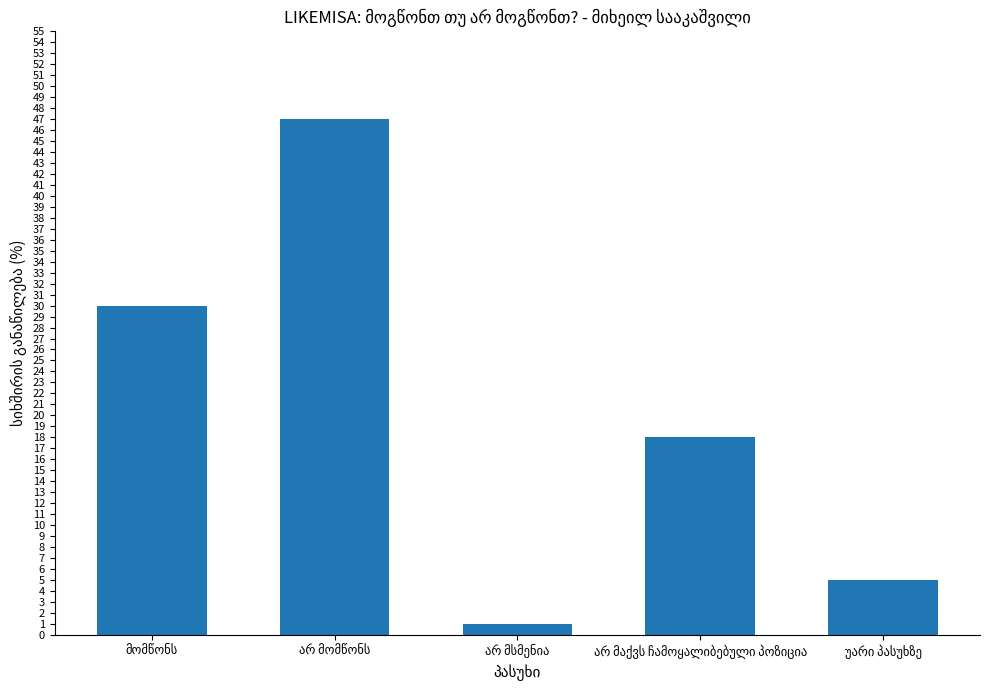

What is the average value?

20